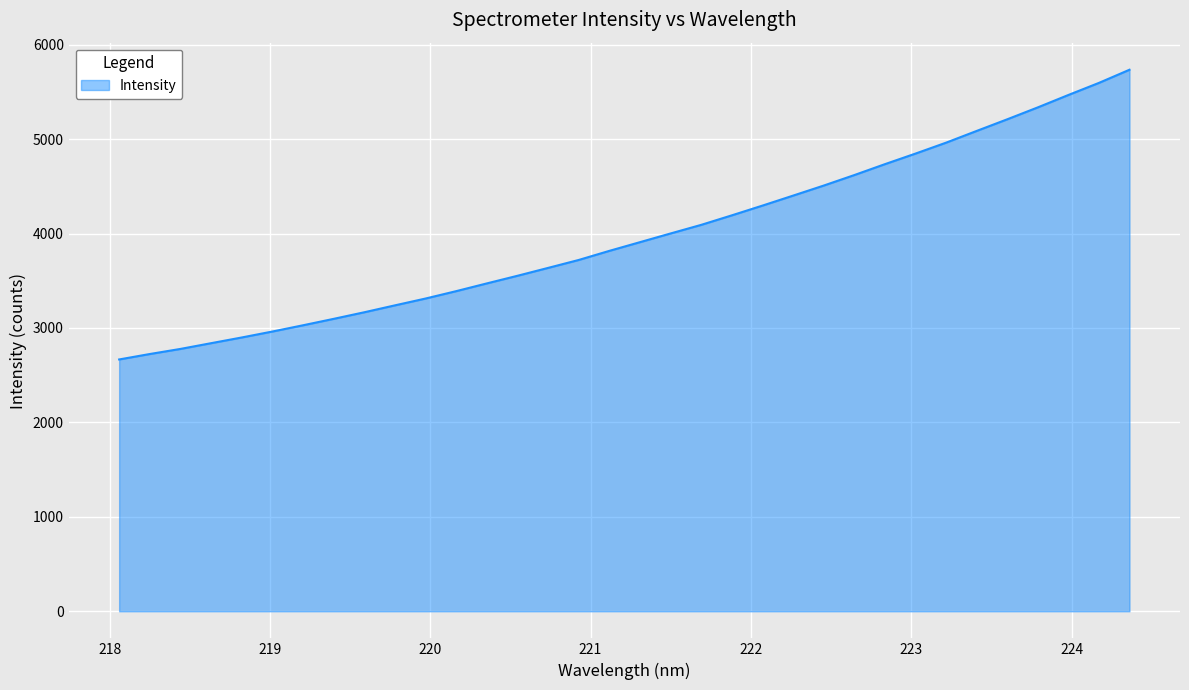

What is the difference between the maximum and minimum values?

3067.6